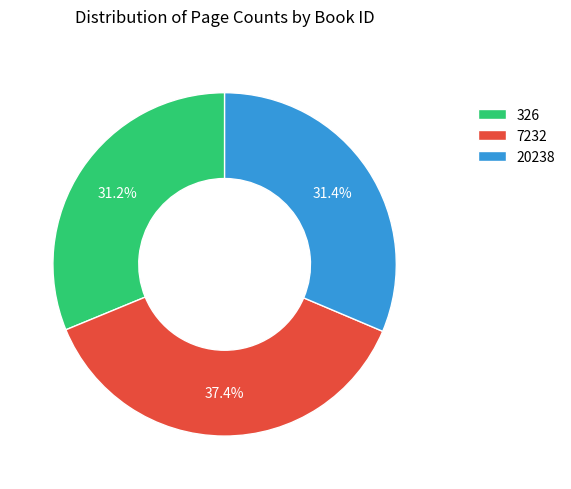

To the nearest percent, what is the difference between the 7232 and 326 slice percentages?

6%